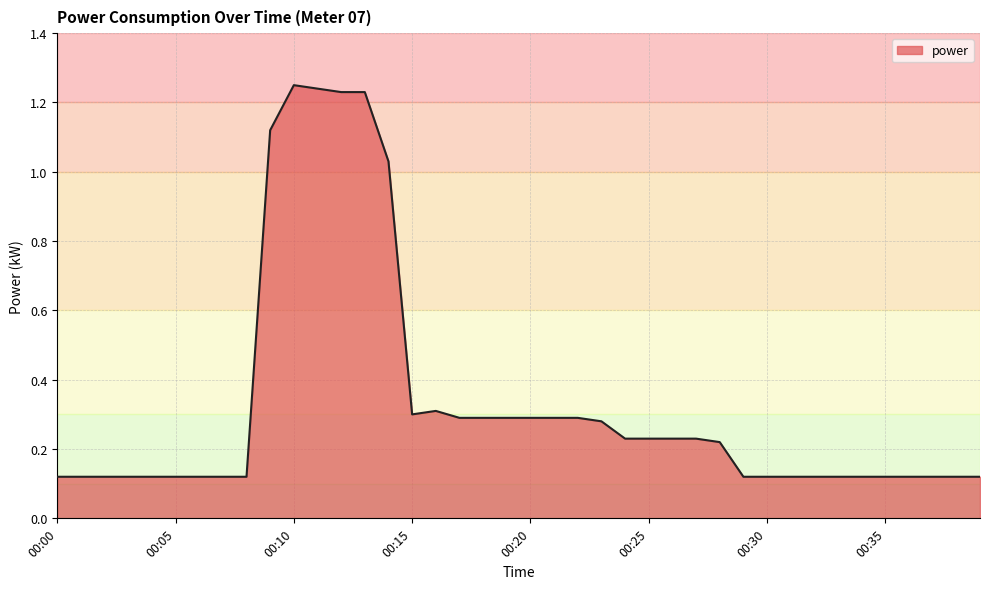

How many lines are shown in the chart?

1